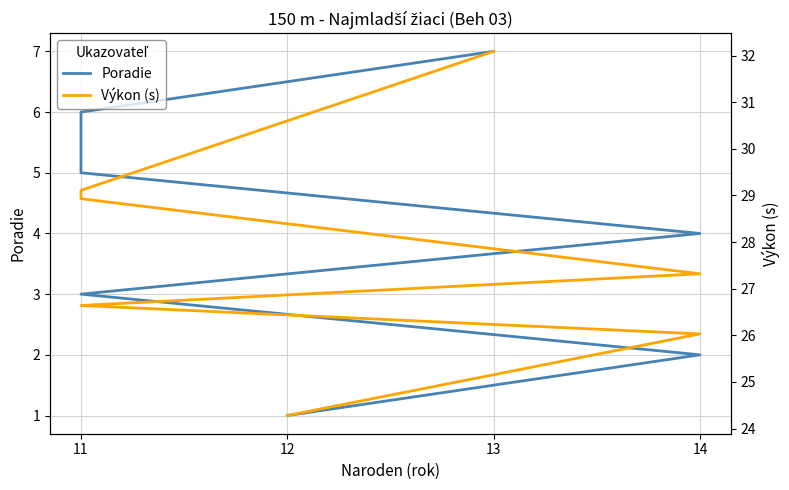

What is the spread (max minus min) of values at 11?

23.6